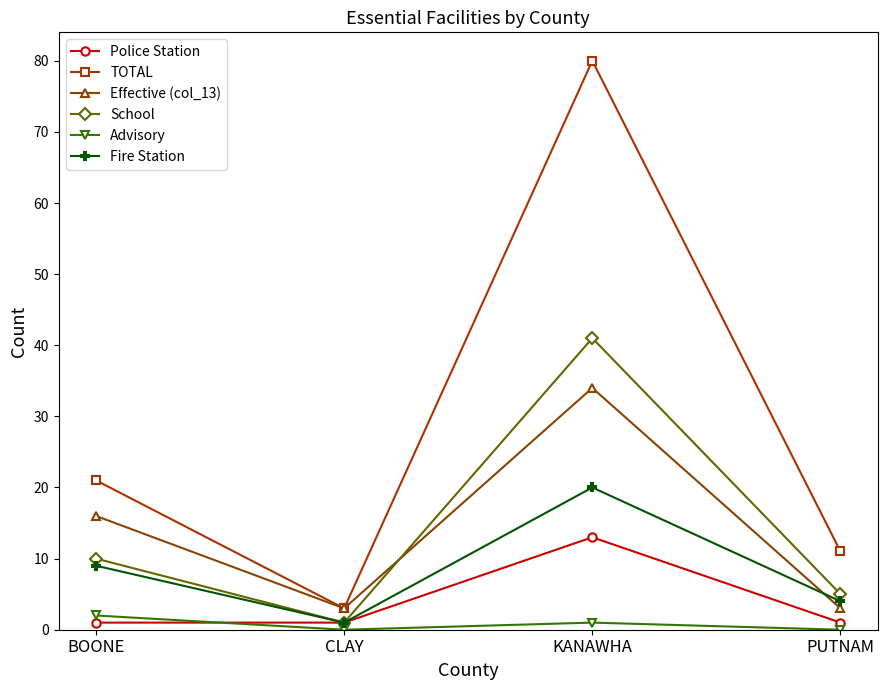

What is the spread (max minus min) of values at BOONE?

20